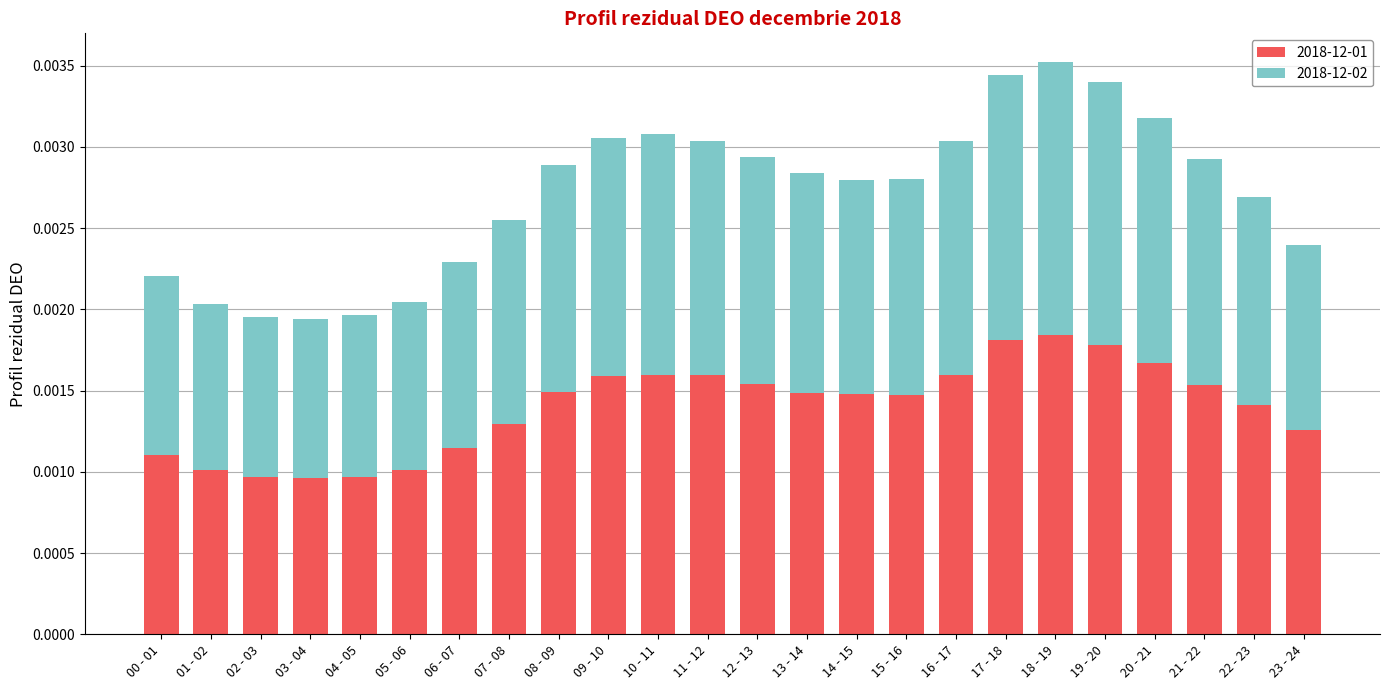

Which series changed the most between 10 - 11 and 20 - 21?

2018-12-01